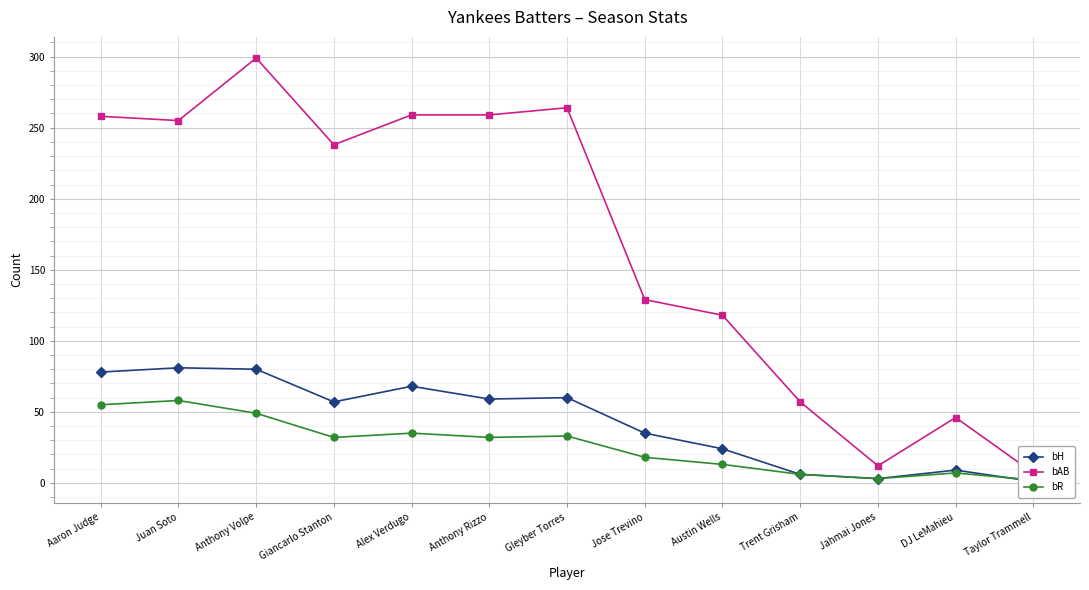

What is the value of the bR point at the 9th from the left?

13